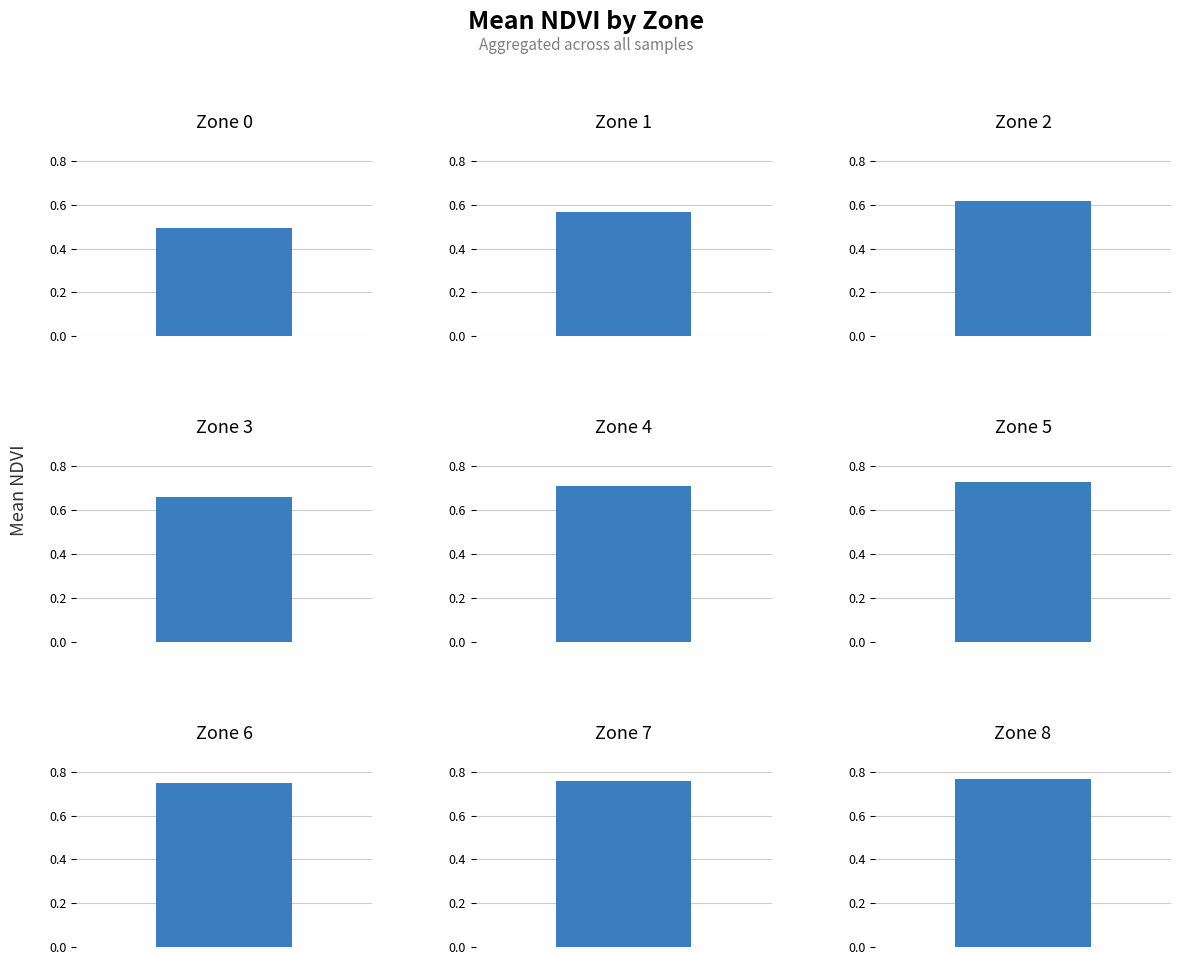

What is the greatest value displayed?

0.8